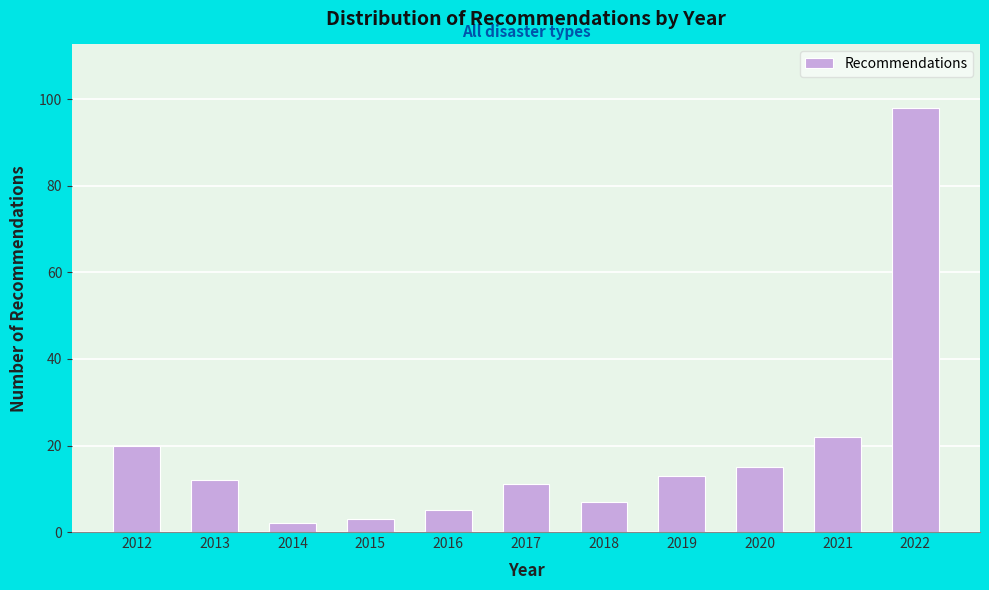

Reading left to right, what are all the values shown in this chart?

20	12	2	3	5	11	7	13	15	22	98